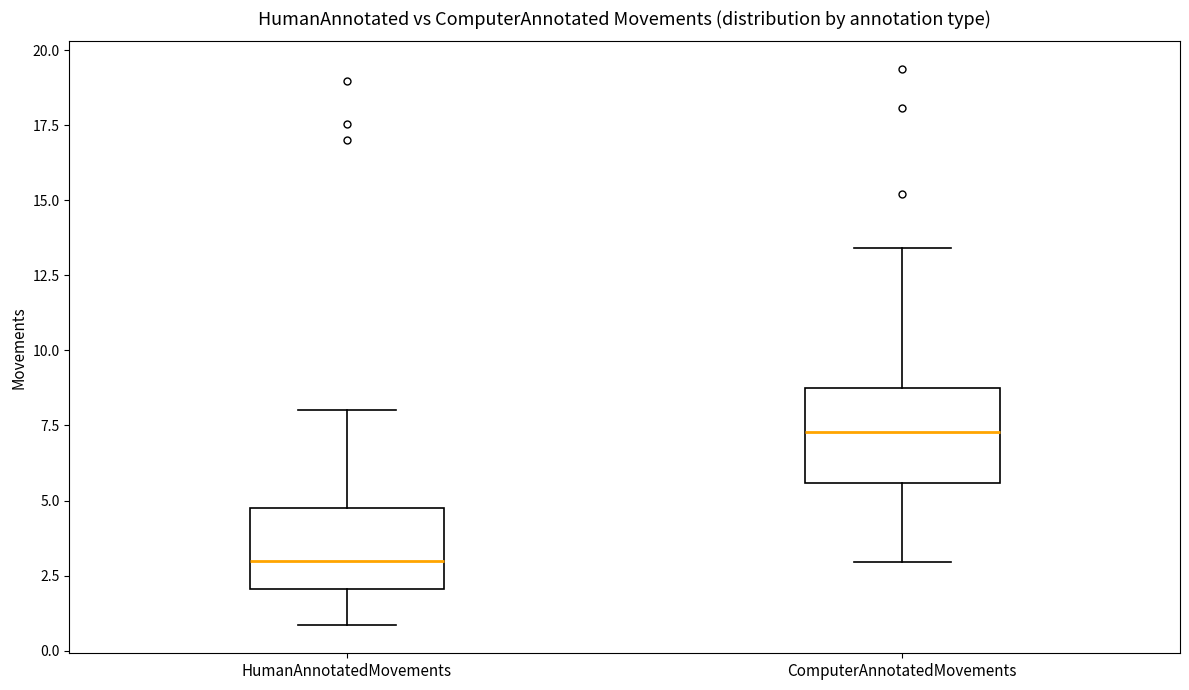

Where does the median line of the box for ComputerAnnotatedMovements sit on the y-axis? The values are not printed on the chart, so give them approximately, as read against the axis.

7.5